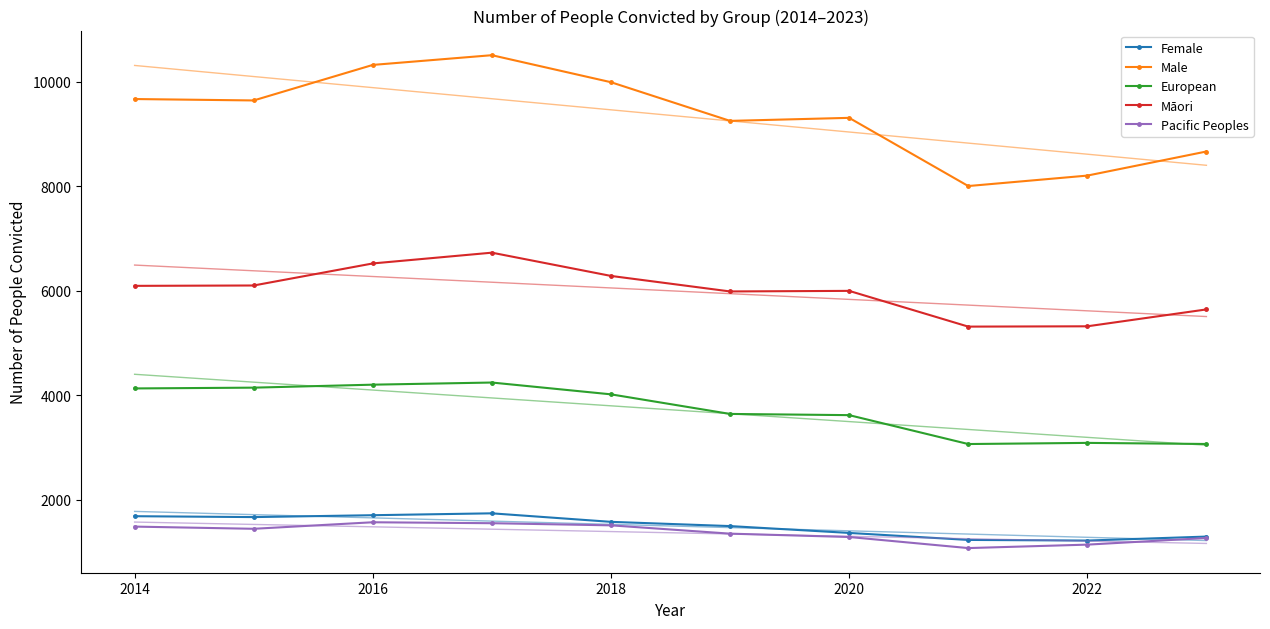

What is the lowest value of the Male series?

8002